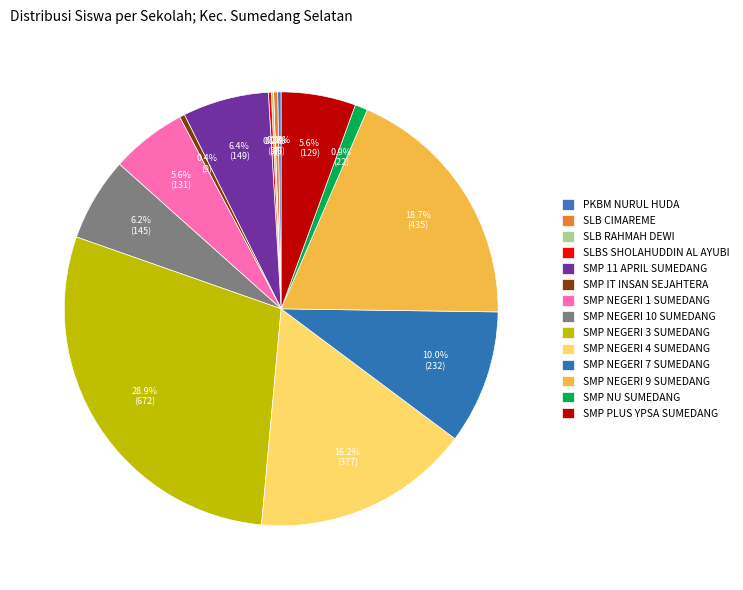

Is it true that SMP 11 APRIL SUMEDANG is 6% of the pie?

True